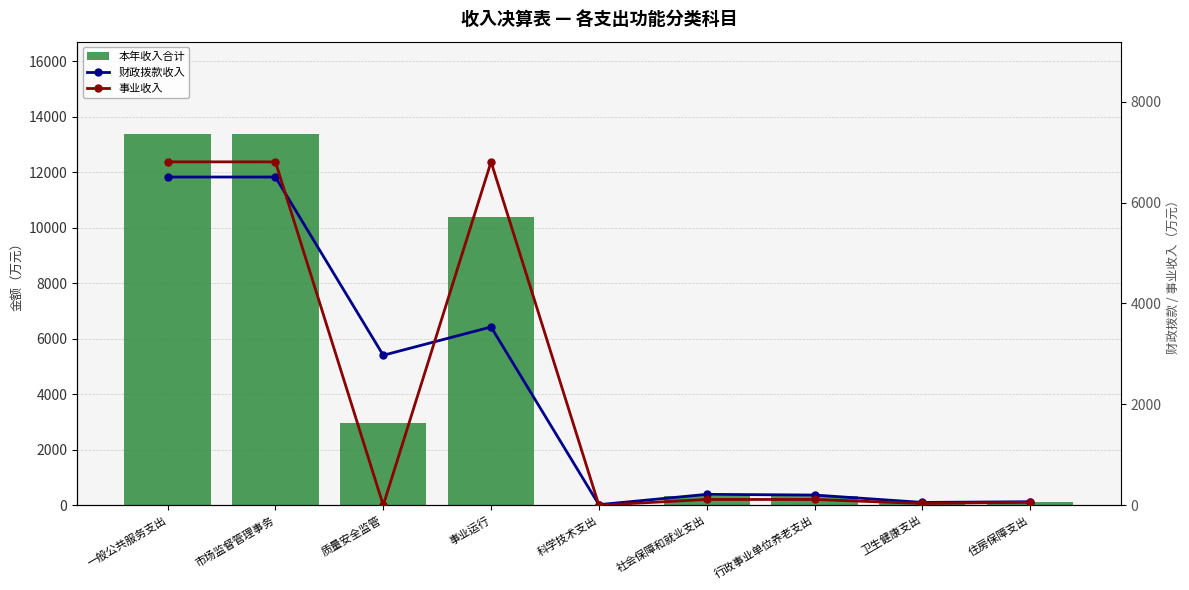

Is the value of 本年收入合计 at 卫生健康支出 greater than the value of 事业收入 at 行政事业单位养老支出?

No